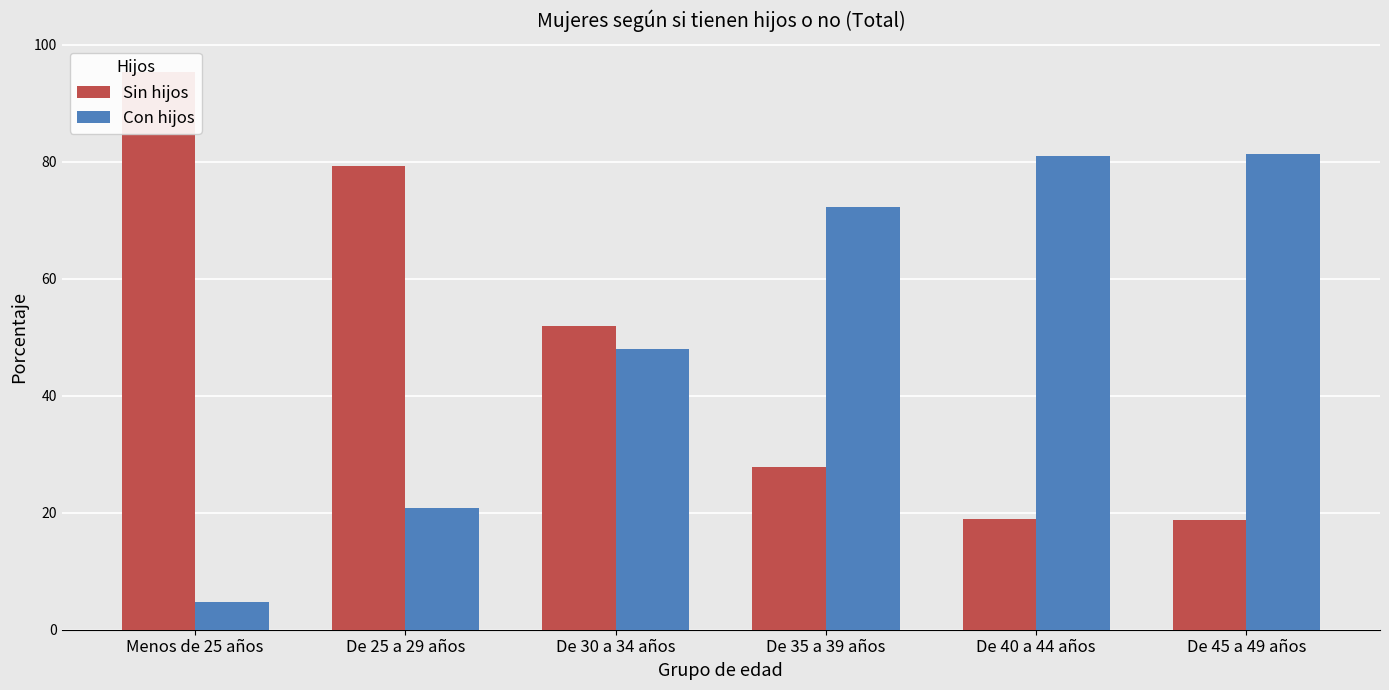

List the labels in order of Con hijos value, smallest first.

Menos de 25 años, De 25 a 29 años, De 30 a 34 años, De 35 a 39 años, De 40 a 44 años, De 45 a 49 años